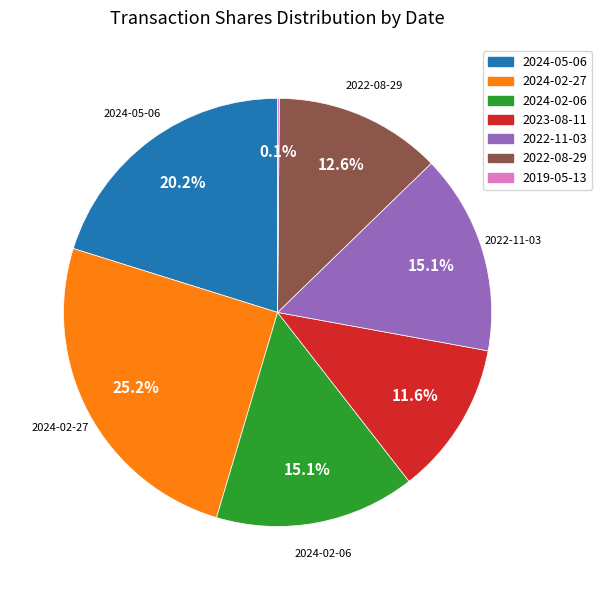

What percentage do 2023-08-11 and 2022-08-29 together represent?

24.2%